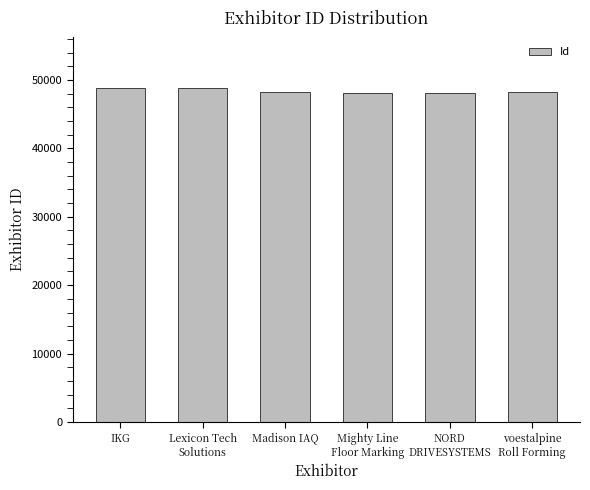

What is the smallest value displayed?

48124